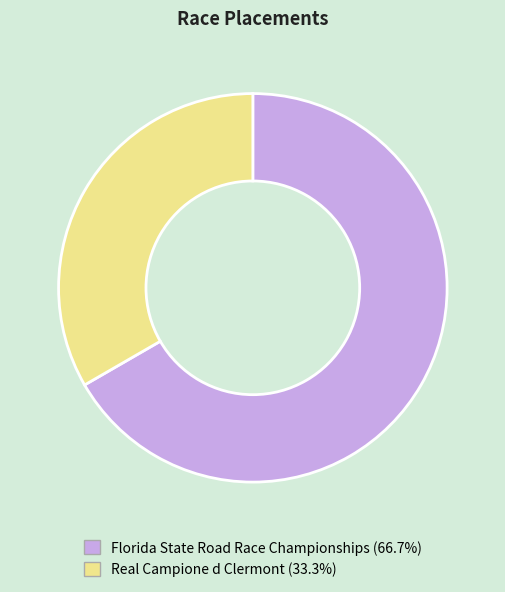

What is the ratio of the value at Real Campione d Clermont to the value at Florida State Road Race Championships?

0.5